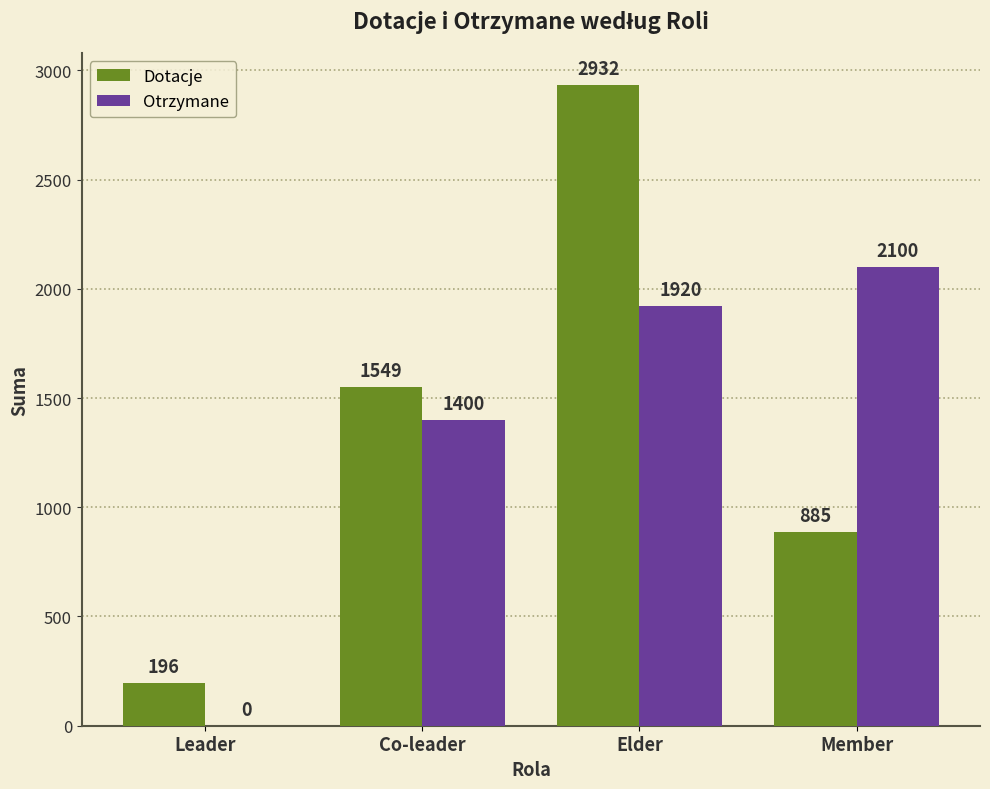

Where is Dotacje nearest to the value 1564?

Co-leader